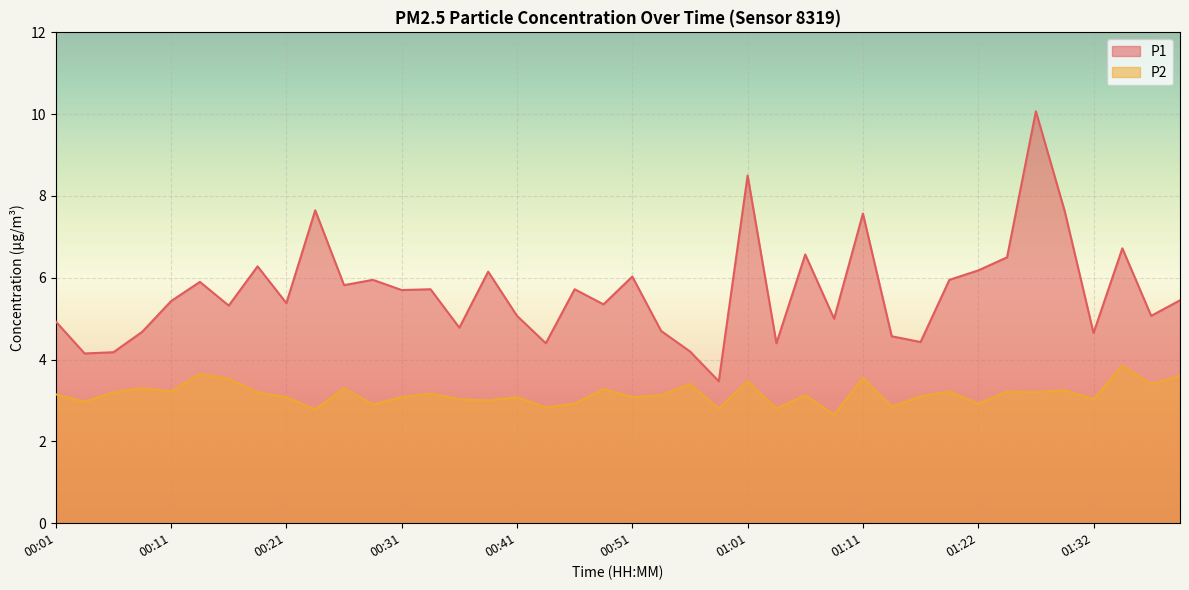

Reading right to left, extract all data points from this chart.

P1: 5.5	5.1	6.7	4.7	7.6	10.1	6.5	6.2	6.0	4.4	4.6	7.6	5.0	6.6	4.4	8.5	3.5	4.2	4.7	6.0	5.3	5.7	4.4	5.1	6.2	4.8	5.7	5.7	6.0	5.8	7.7	5.4	6.3	5.3	5.9	5.4	4.7	4.2	4.2	4.9
P2: 3.6	3.4	3.9	3.0	3.2	3.2	3.2	2.9	3.2	3.1	2.9	3.5	2.6	3.1	2.8	3.5	2.8	3.4	3.1	3.1	3.3	2.9	2.8	3.1	3.0	3.0	3.2	3.1	2.9	3.3	2.8	3.1	3.2	3.5	3.6	3.2	3.3	3.2	3.0	3.1